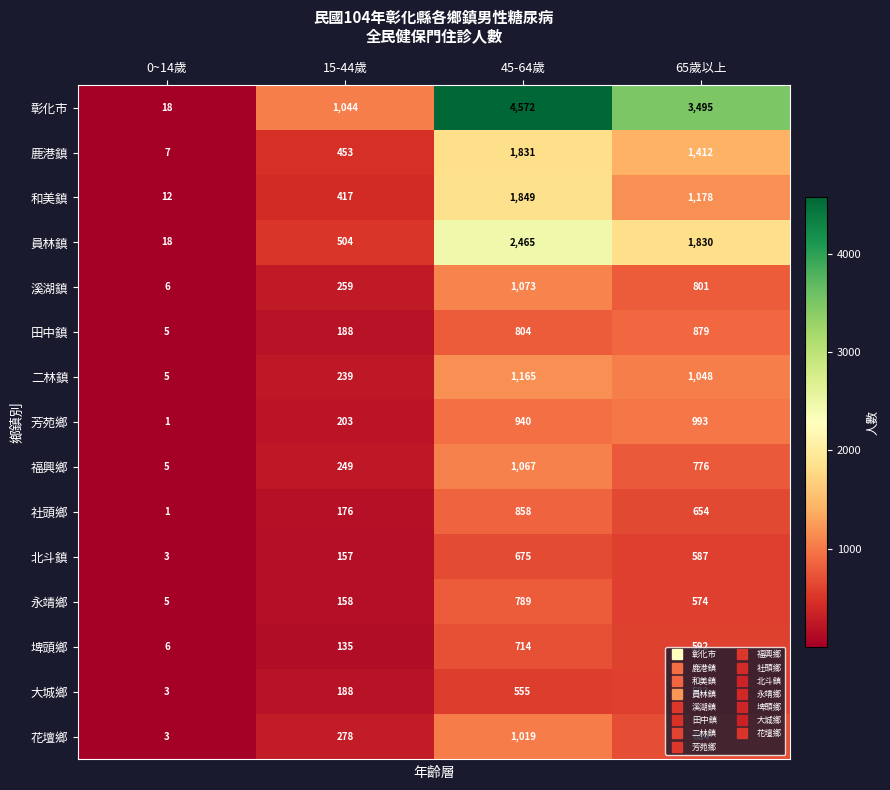

What is the spread (max minus min) of values at 15-44歲?

909